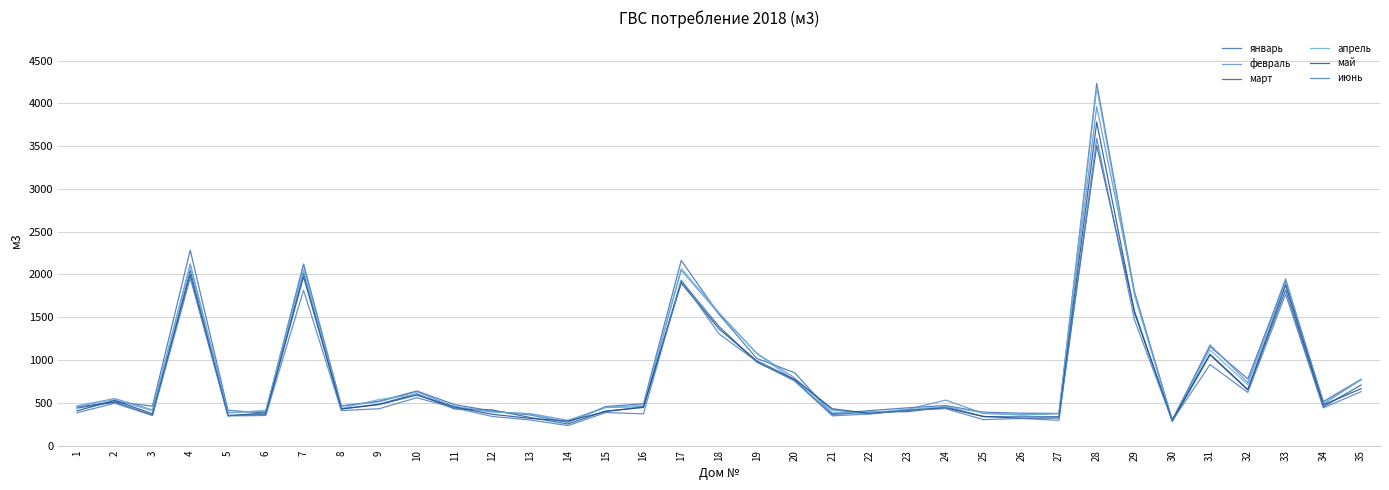

True or false: июнь and март cross at least once.

True